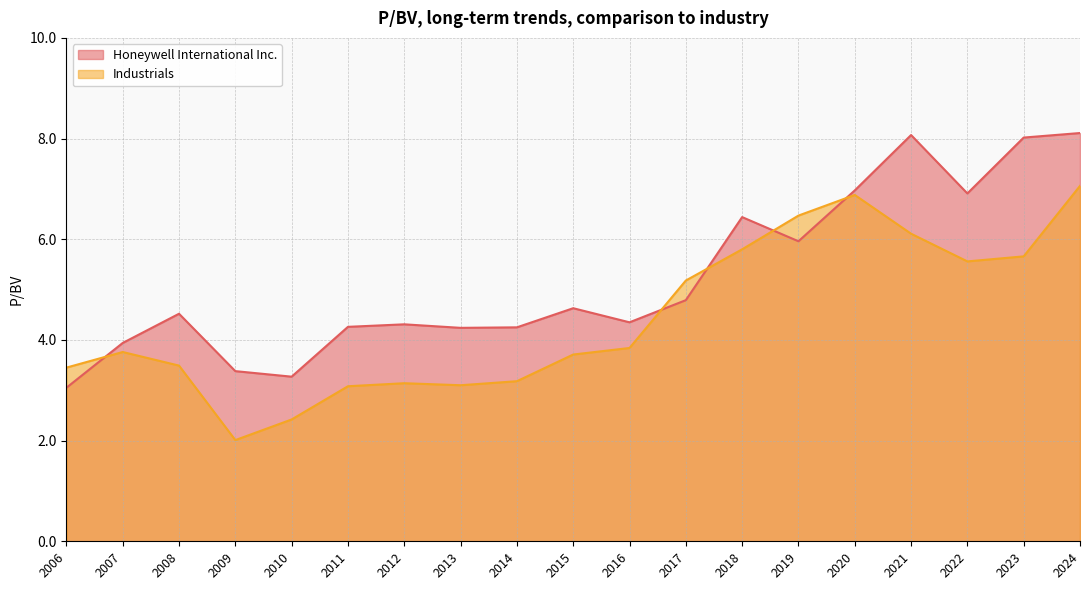

Where do Honeywell International Inc. and Industrials first cross each other?

2006 and 2007